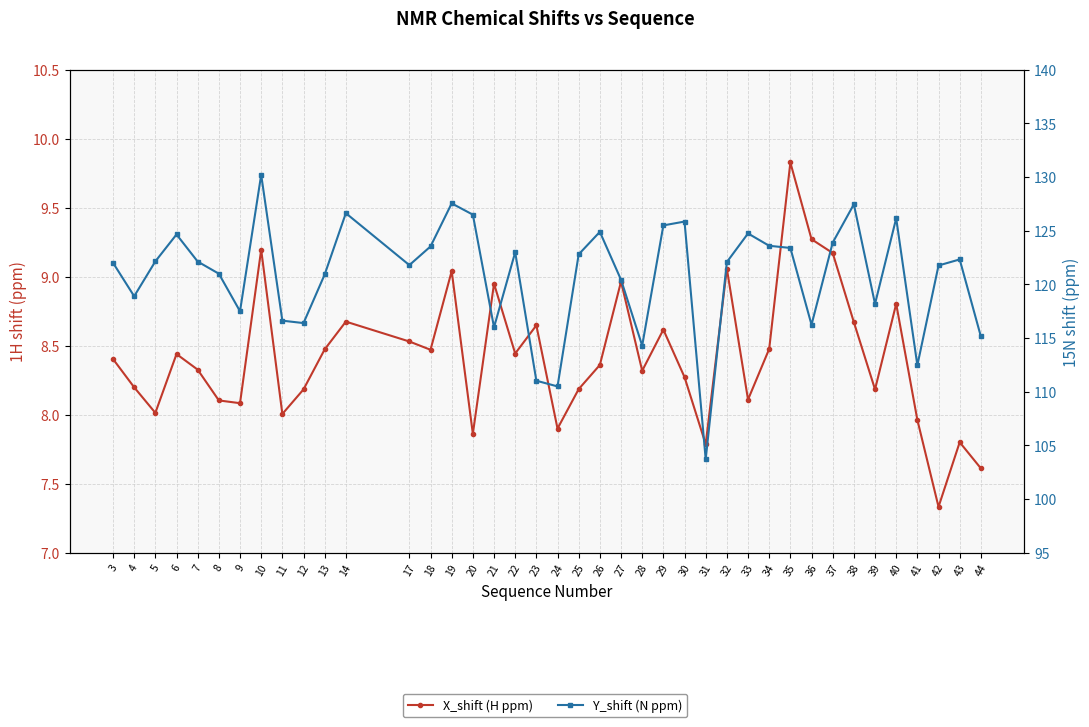

Is this an area chart (filled region under the line)?

No